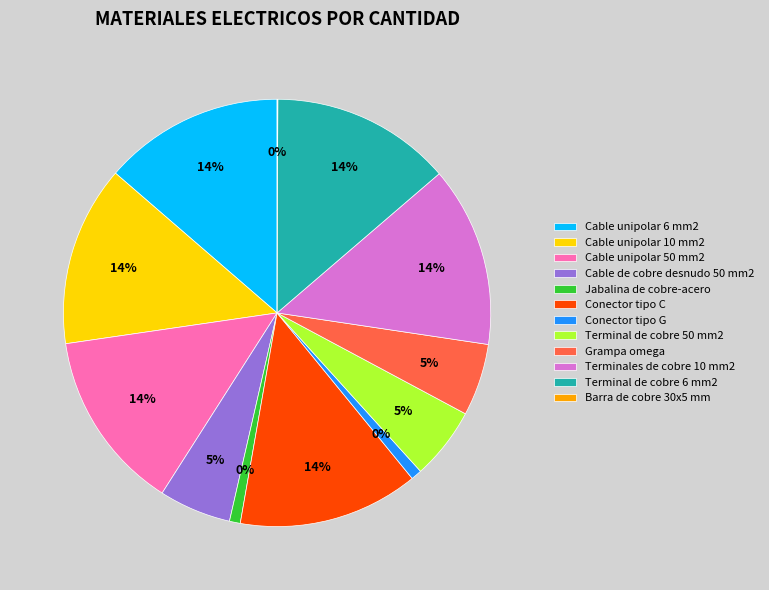

To the nearest percent, what is the difference between the largest and smallest slice percentages?

14%